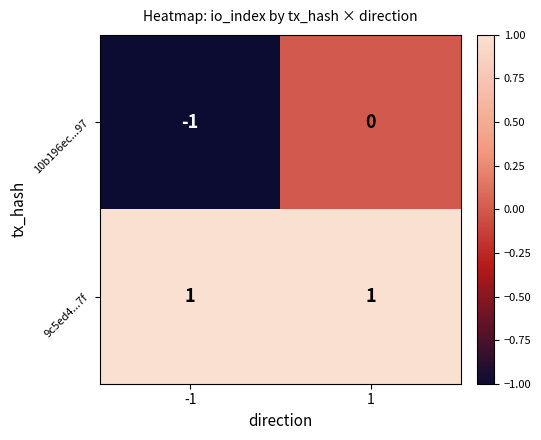

Between -1 and 1, which series saw the biggest shift?

10b196ec...97